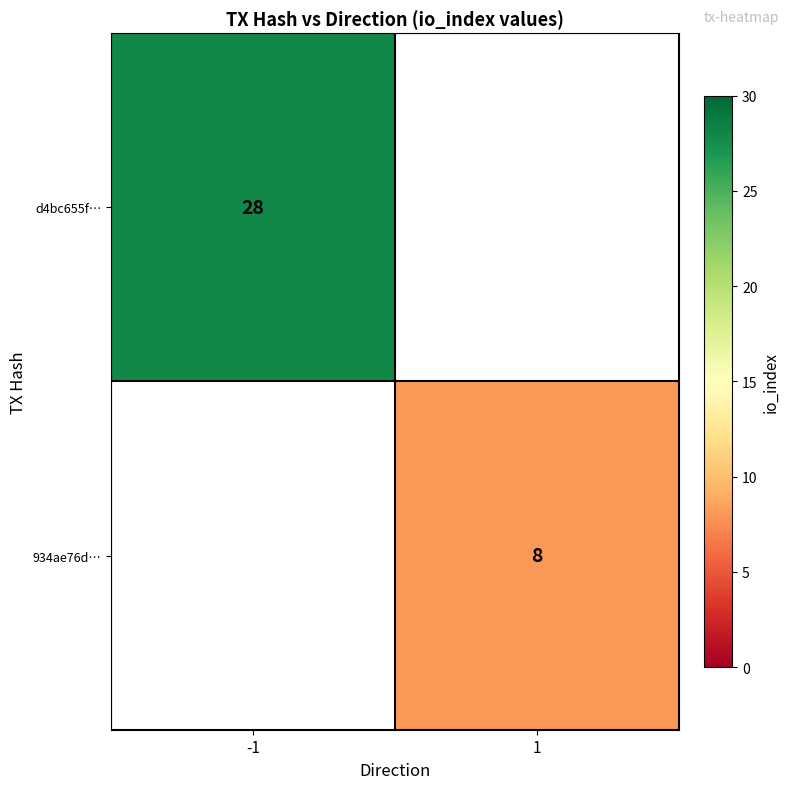

The value of d4bc655f… at -1 is 28. True or false?

True